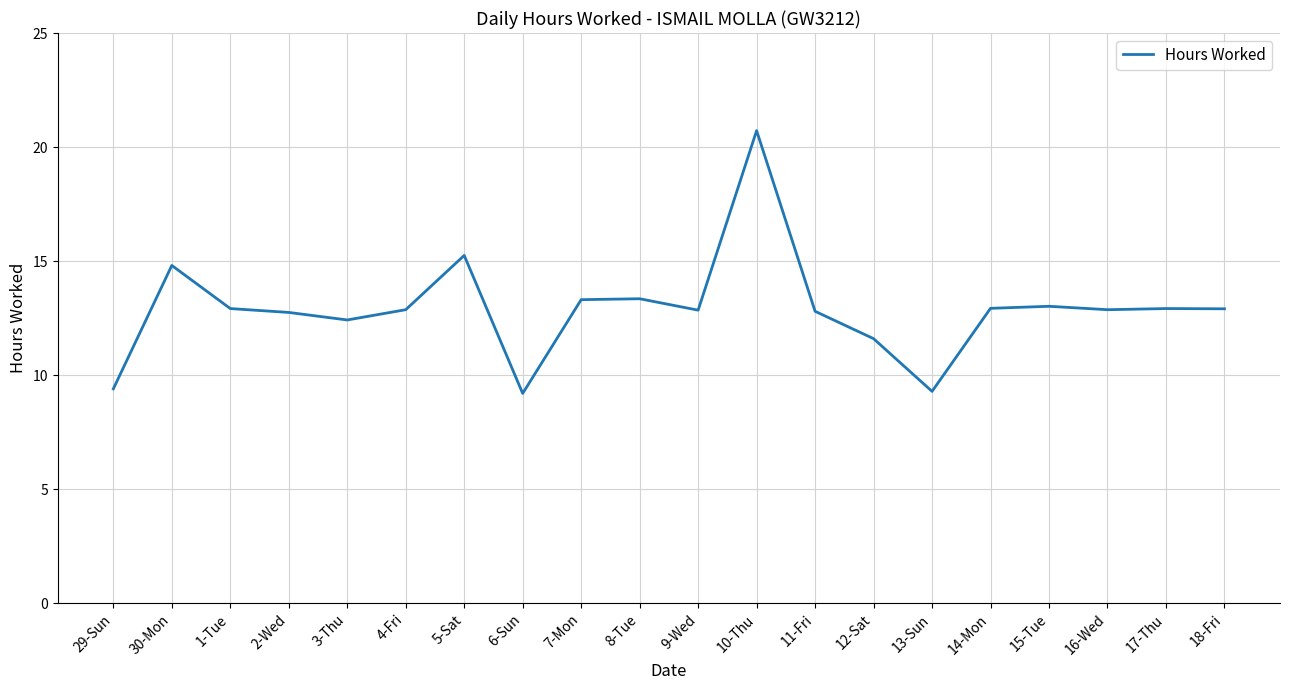

What is the change in value from 29-Sun to 1-Tue?

+3.5